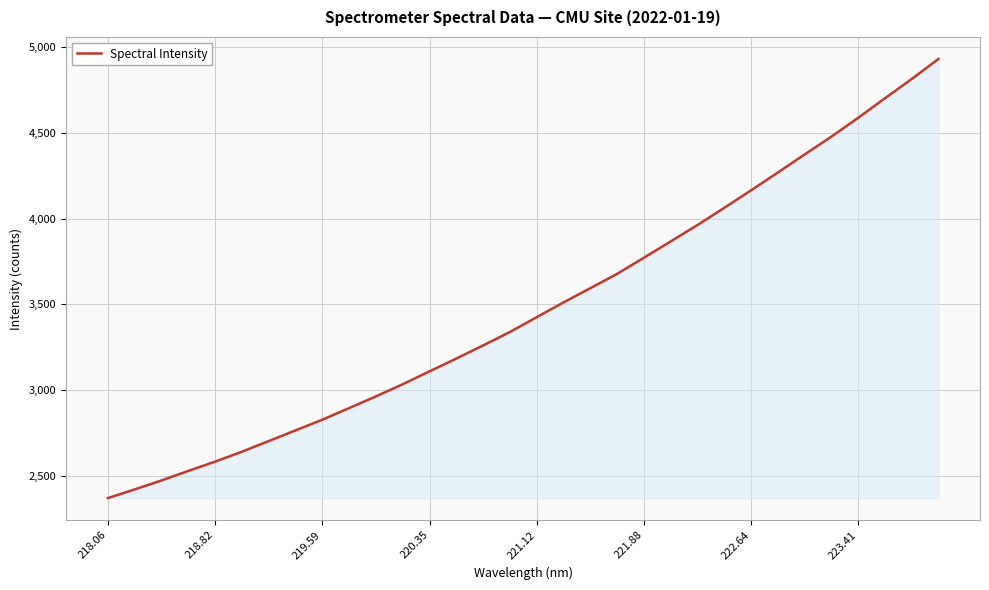

What is the smallest value displayed?

2368.9